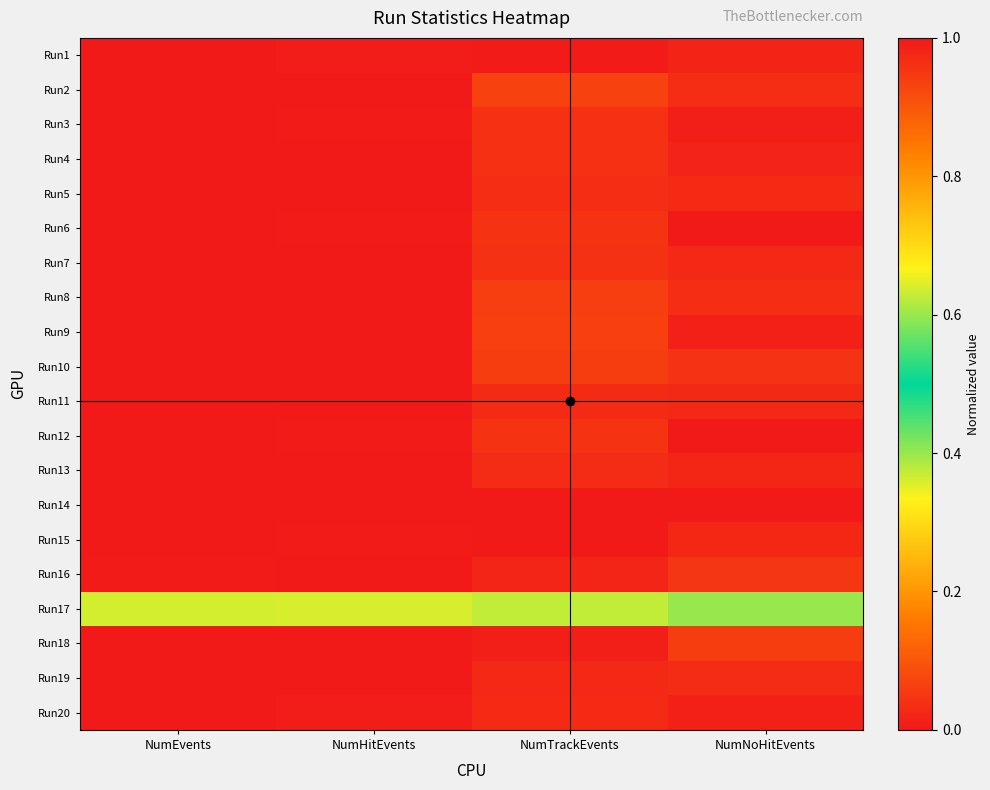

Reading left to right, what are all the values shown in this chart?

Run1: NumEvents=1.0	NumHitEvents=1.0	NumTrackEvents=1.0	NumNoHitEvents=1.0
Run2: NumEvents=1.0	NumHitEvents=1.0	NumTrackEvents=0.9	NumNoHitEvents=1.0
Run3: NumEvents=1.0	NumHitEvents=1.0	NumTrackEvents=1.0	NumNoHitEvents=1.0
Run4: NumEvents=1.0	NumHitEvents=1.0	NumTrackEvents=1.0	NumNoHitEvents=1.0
Run5: NumEvents=1.0	NumHitEvents=1.0	NumTrackEvents=1.0	NumNoHitEvents=1.0
Run6: NumEvents=1.0	NumHitEvents=1.0	NumTrackEvents=1.0	NumNoHitEvents=1.0
Run7: NumEvents=1.0	NumHitEvents=1.0	NumTrackEvents=1.0	NumNoHitEvents=1.0
Run8: NumEvents=1.0	NumHitEvents=1.0	NumTrackEvents=0.9	NumNoHitEvents=1.0
Run9: NumEvents=1.0	NumHitEvents=1.0	NumTrackEvents=0.9	NumNoHitEvents=1.0
Run10: NumEvents=1.0	NumHitEvents=1.0	NumTrackEvents=0.9	NumNoHitEvents=1.0
Run11: NumEvents=1.0	NumHitEvents=1.0	NumTrackEvents=1.0	NumNoHitEvents=1.0
Run12: NumEvents=1.0	NumHitEvents=1.0	NumTrackEvents=1.0	NumNoHitEvents=1.0
Run13: NumEvents=1.0	NumHitEvents=1.0	NumTrackEvents=1.0	NumNoHitEvents=1.0
Run14: NumEvents=0.0	NumHitEvents=0.0	NumTrackEvents=0.0	NumNoHitEvents=0.0
Run15: NumEvents=1.0	NumHitEvents=1.0	NumTrackEvents=1.0	NumNoHitEvents=1.0
Run16: NumEvents=1.0	NumHitEvents=1.0	NumTrackEvents=1.0	NumNoHitEvents=1.0
Run17: NumEvents=0.6	NumHitEvents=0.6	NumTrackEvents=0.6	NumNoHitEvents=0.6
Run18: NumEvents=1.0	NumHitEvents=1.0	NumTrackEvents=1.0	NumNoHitEvents=0.9
Run19: NumEvents=1.0	NumHitEvents=1.0	NumTrackEvents=1.0	NumNoHitEvents=1.0
Run20: NumEvents=1.0	NumHitEvents=1.0	NumTrackEvents=1.0	NumNoHitEvents=1.0